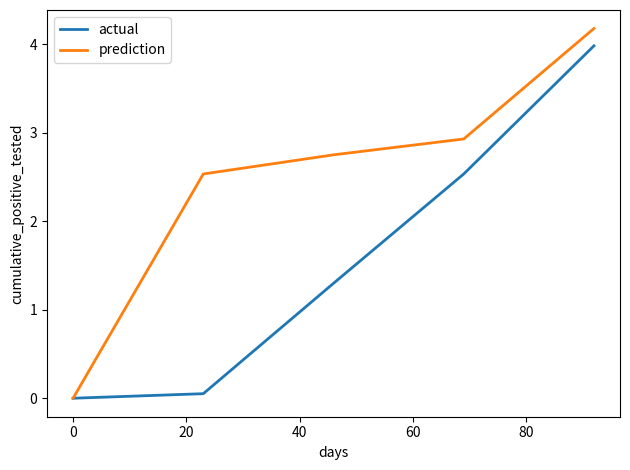

Which series has the largest total across all categories?

prediction